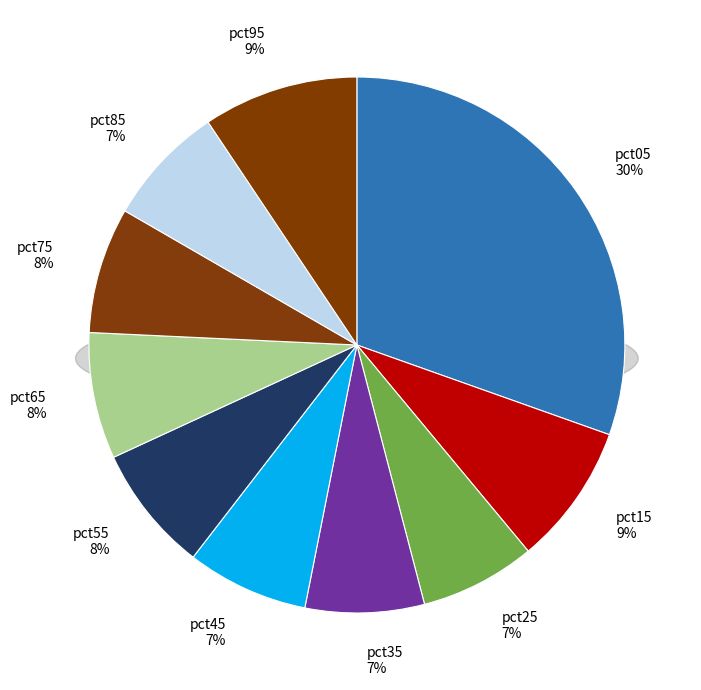

True or false: pct05 accounts for 30% of the total.

True